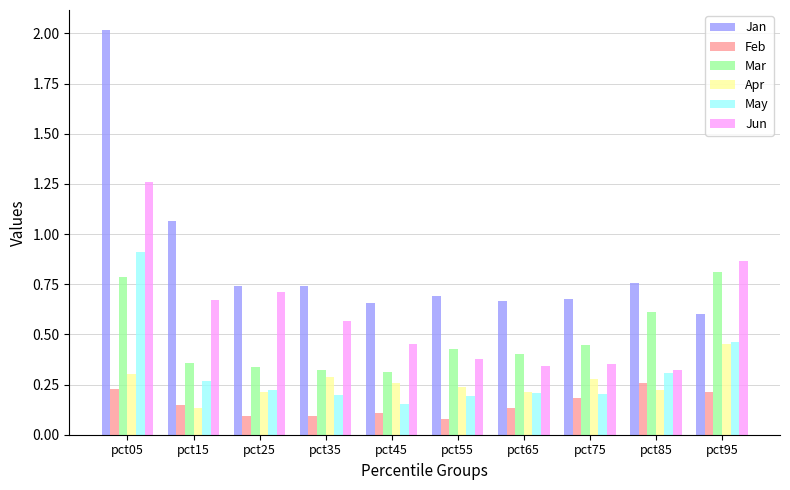

What are all the series names shown in the legend?

Jan, Feb, Mar, Apr, May, Jun